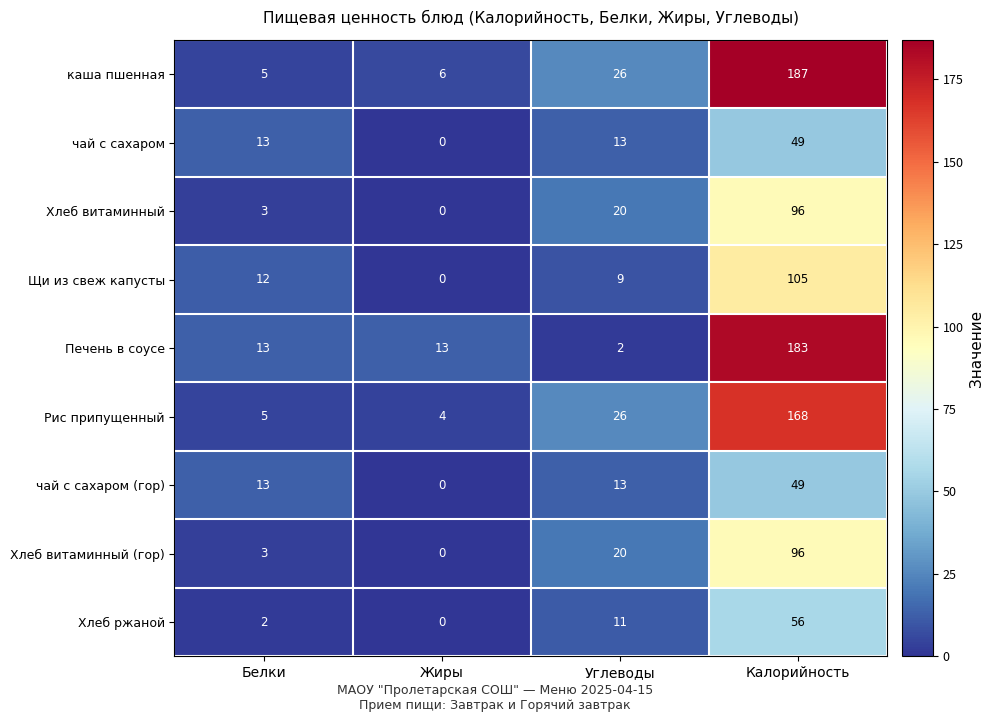

What is the difference between the Рис припущенный values at Белки and Калорийность?

163